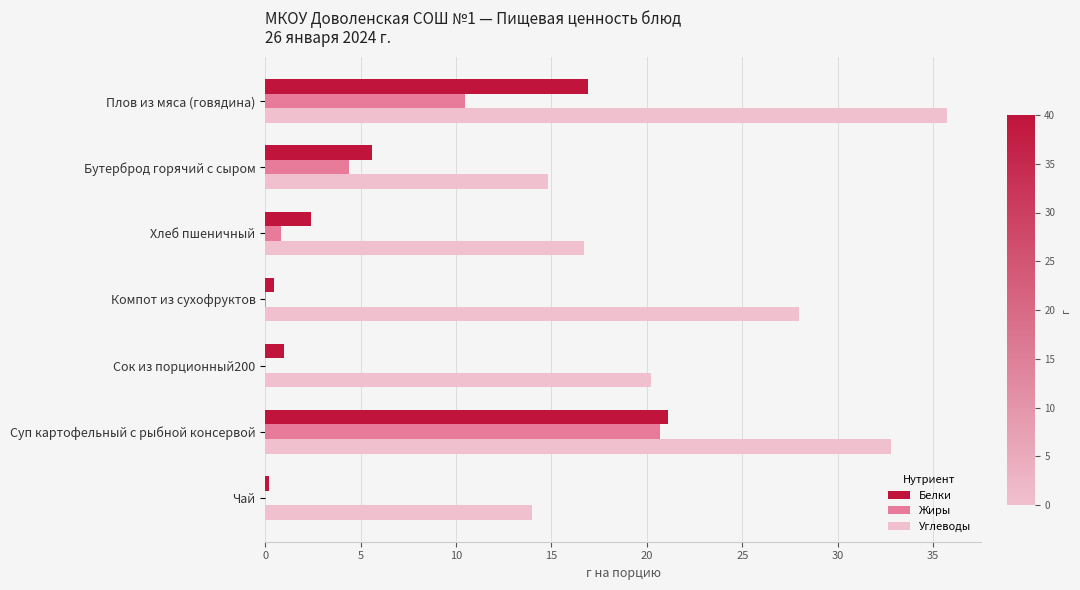

The Жиры series shows 0.0 at Сок из порционный200. True or false?

True